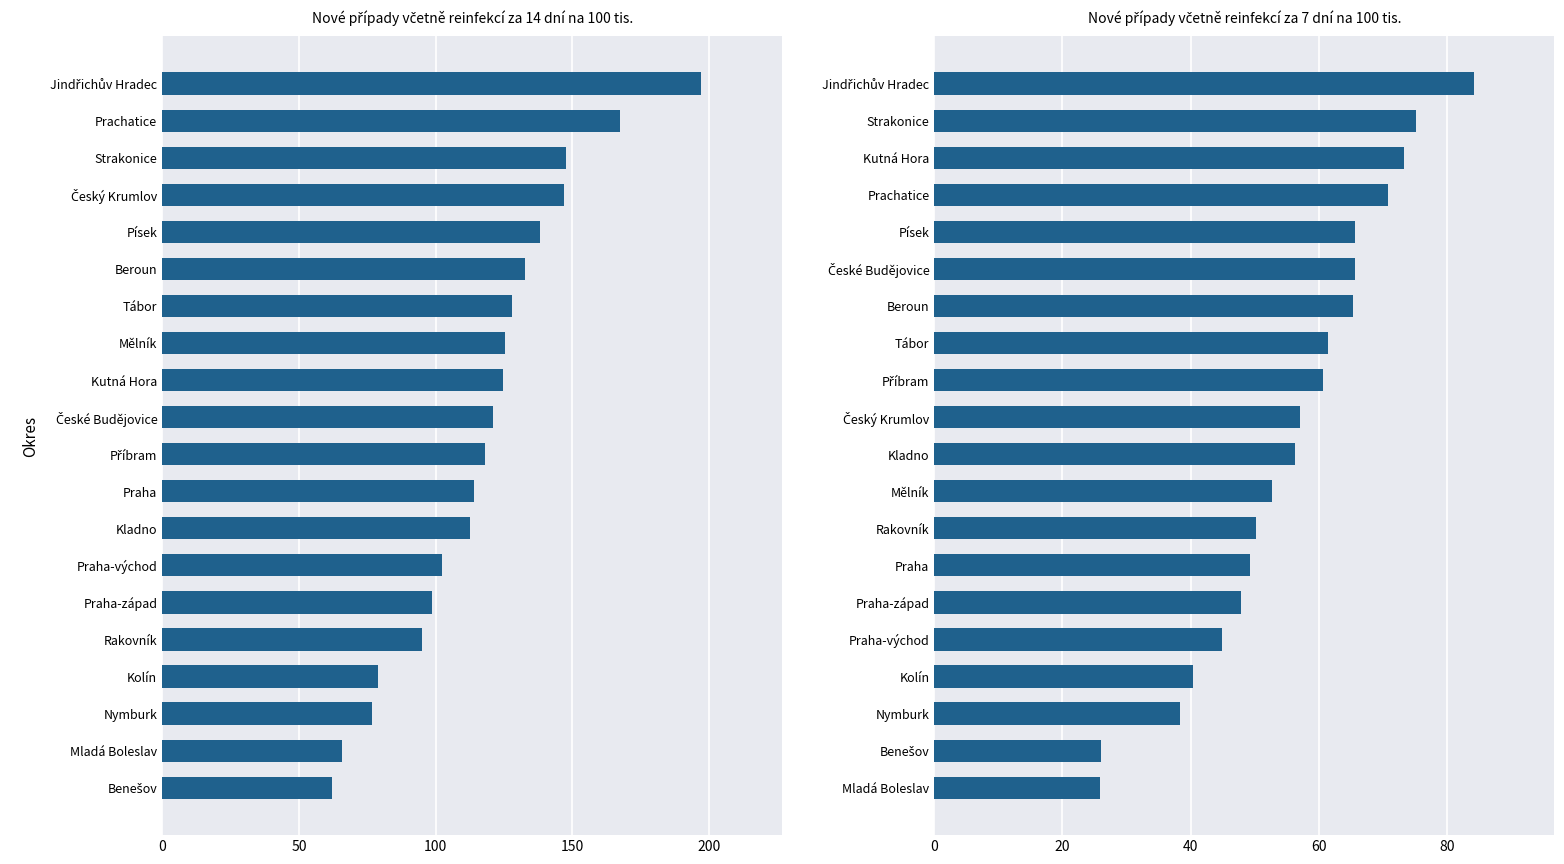

Count the number of data series in this chart.

2